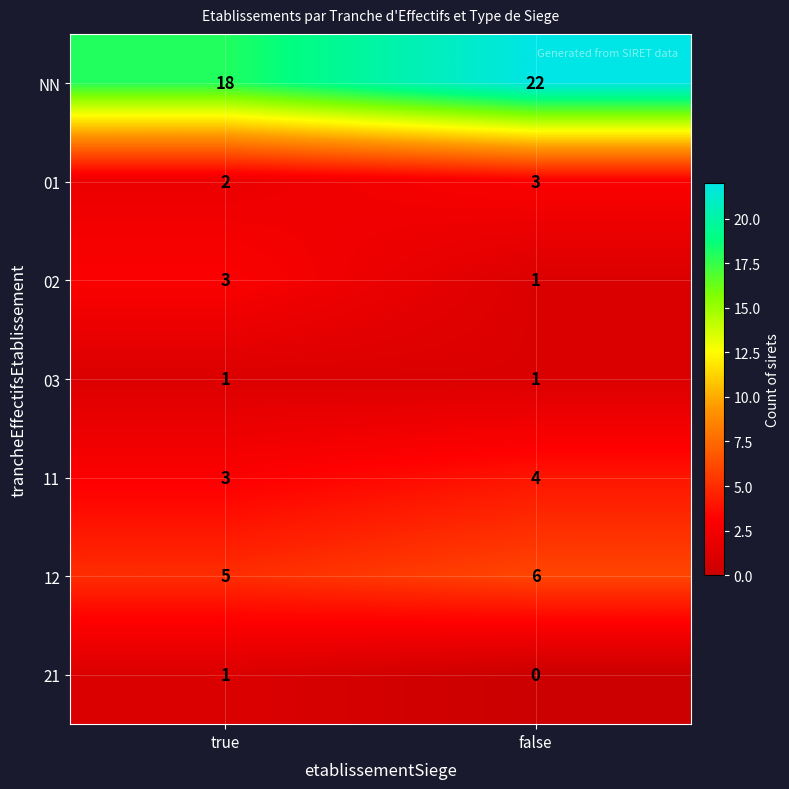

Rank the categories by 11 value from lowest to highest.

true, false